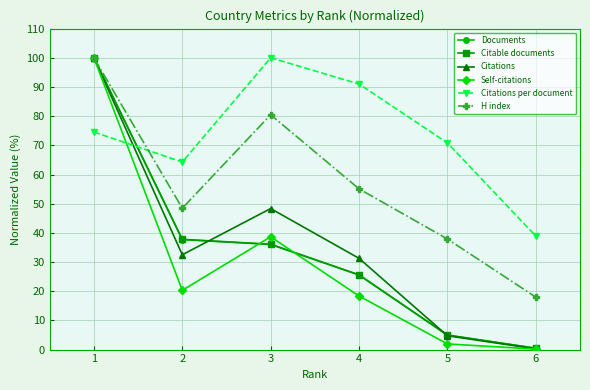

True or false: Self-citations has more than 1 interior local peaks.

False